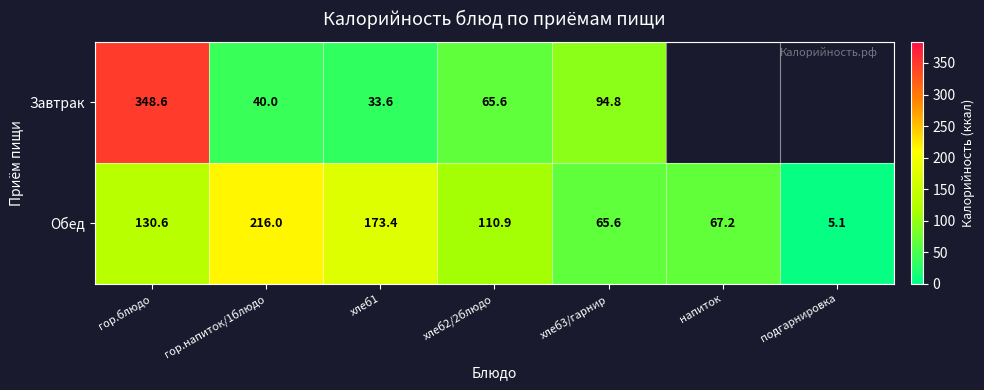

Rank the series at гор.напиток/1блюдо from lowest to highest value.

Завтрак, Обед